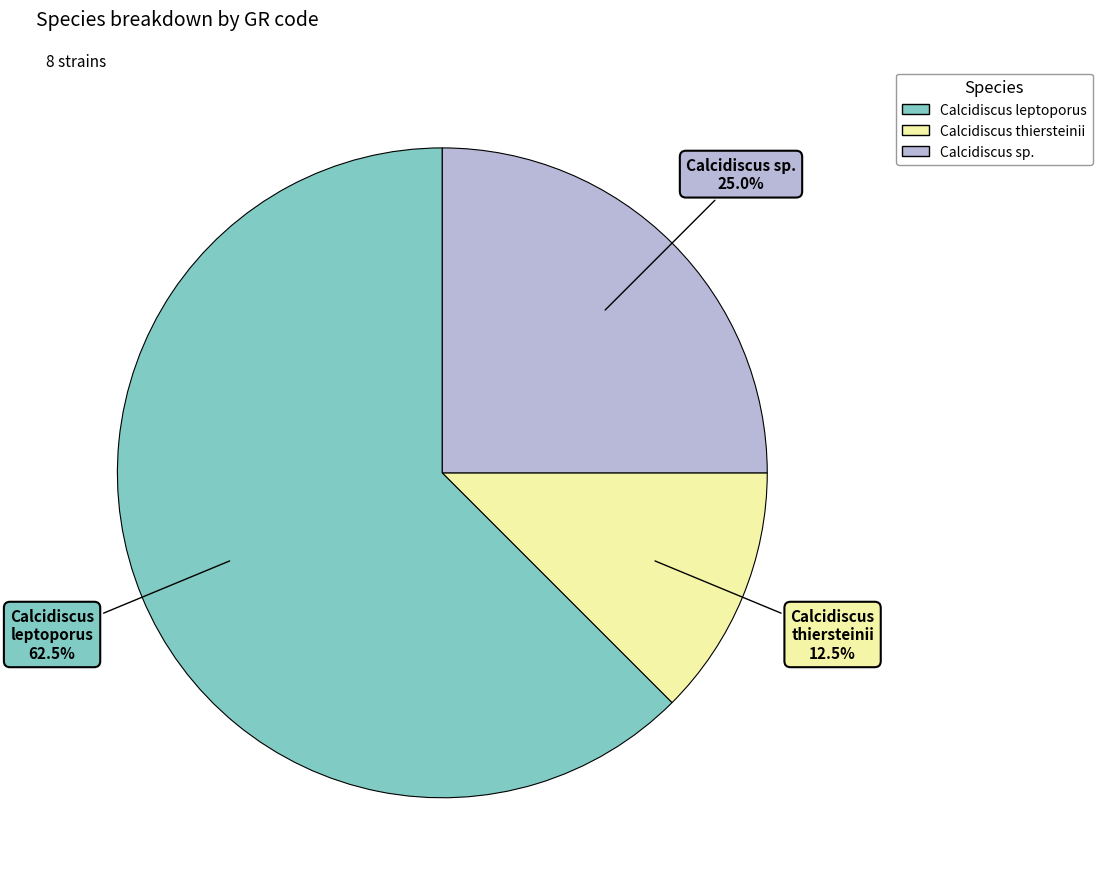

Is there a majority slice in this chart?

Yes